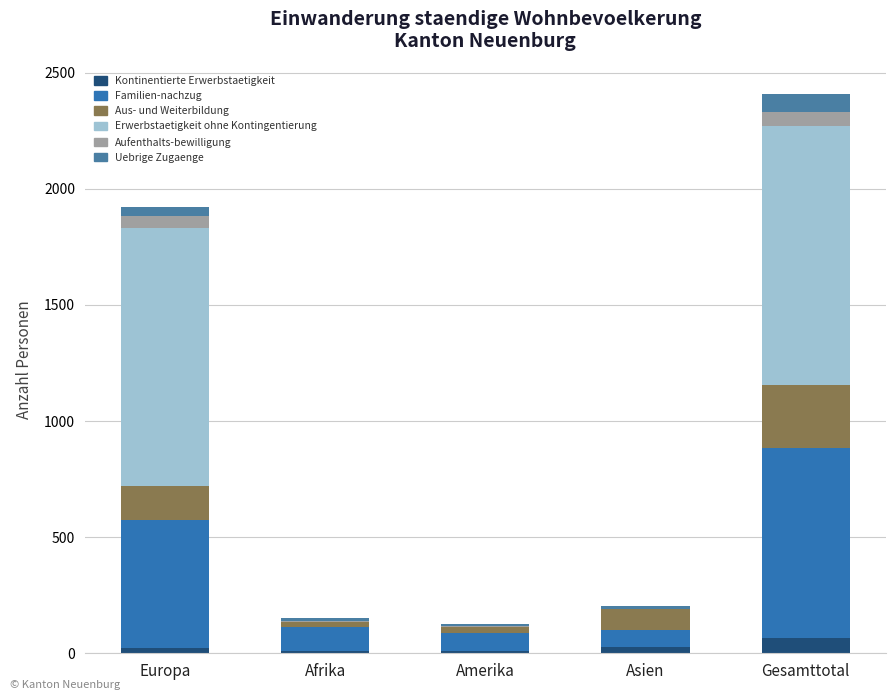

Where is Kontinentierte Erwerbstaetigkeit nearest to the value 36?

Asien